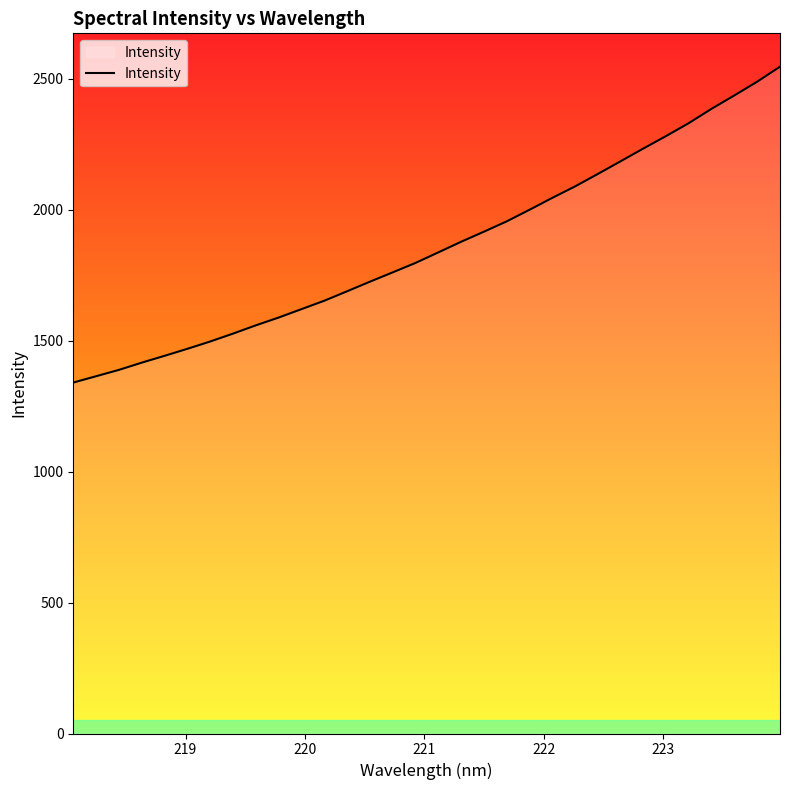

How many lines are shown in the chart?

1